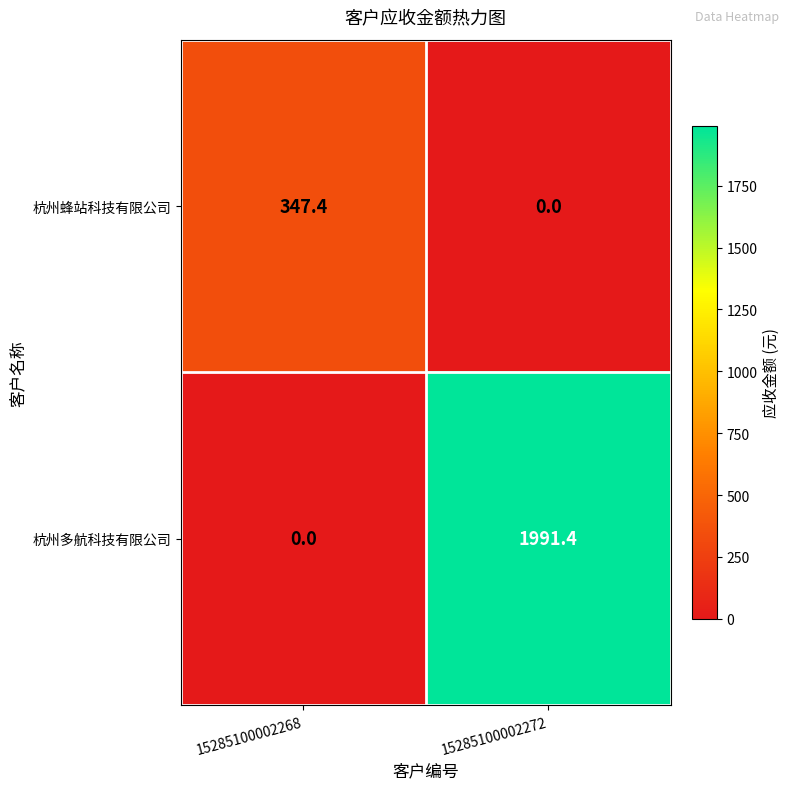

Rank the categories by 杭州蜂站科技有限公司 value from highest to lowest.

15285100002268, 15285100002272